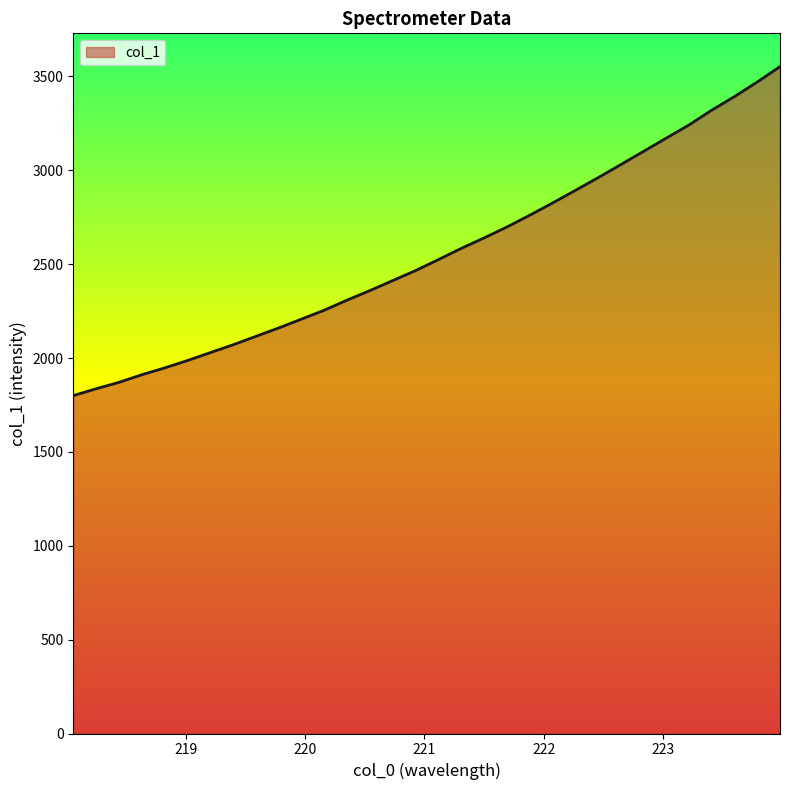

What is the minimum value shown in the chart?

1800.3